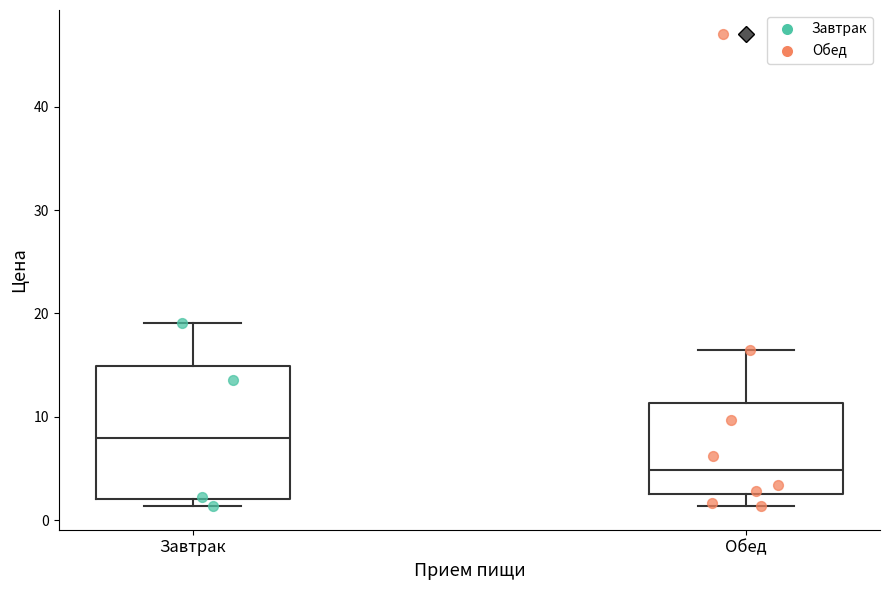

Reading left to right, transcribe this box plot: for each box, give where its median line is, the range the box spans, and where its two whiskers end, as read against the y-axis. The values are not printed on the chart, so give them approximately, as read against the axis.

Завтрак: median 8, box 2 to 15, whiskers 1 to 19
Обед: median 5, box 3 to 11, whiskers 1 to 16